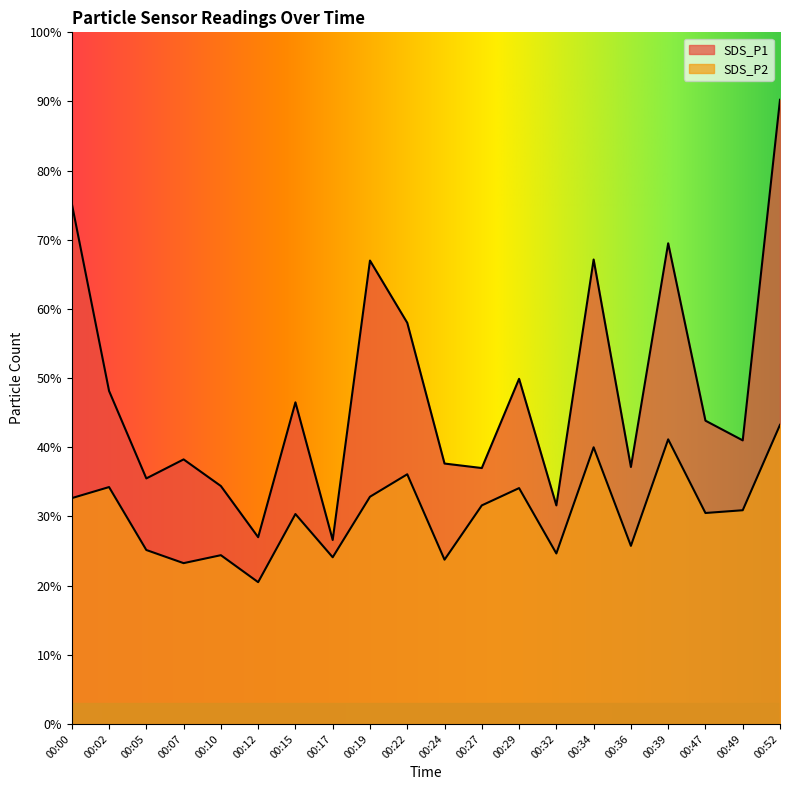

What is the difference between the SDS_P2 values at 00:22 and 00:02?

1.9